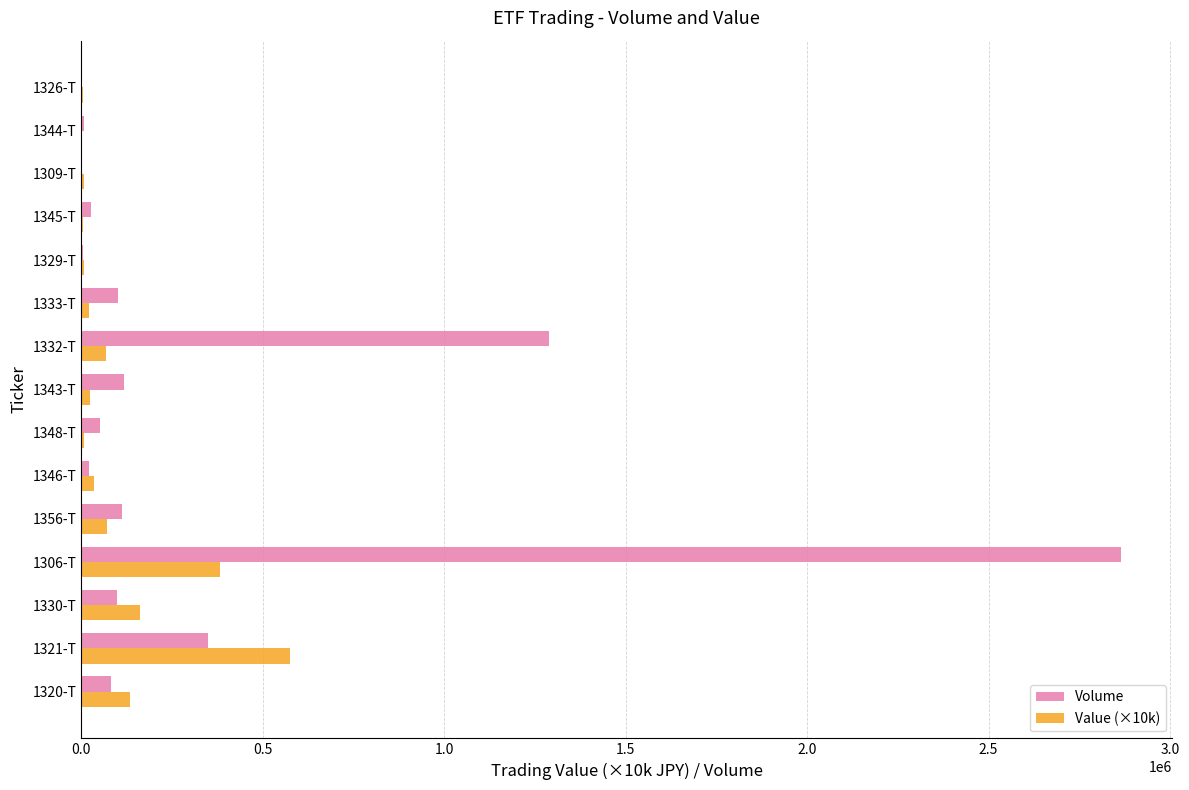

What is the highest value of the Volume series?

2863580.0